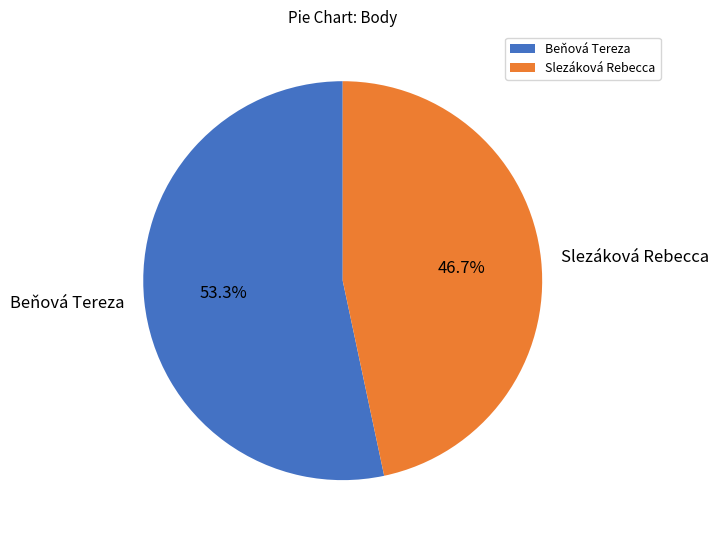

Which category has the smallest portion of the pie?

Slezáková Rebecca